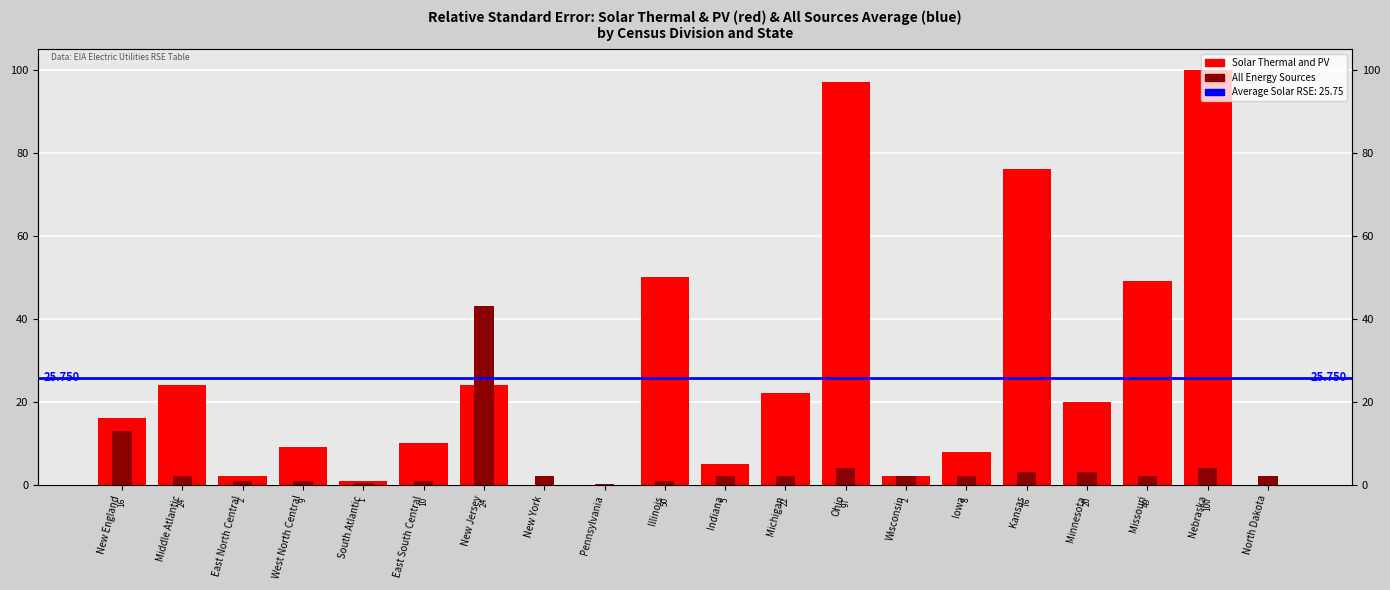

Reading left to right, what are all the values shown in this chart?

Solar Thermal and PV: New England=16.0	Middle Atlantic=24.0	East North Central=2.0	West North Central=9.0	South Atlantic=1.0	East South Central=10.0	New Jersey=24.0	New York=0.0	Pennsylvania=0.0	Illinois=50.0	Indiana=5.0	Michigan=22.0	Ohio=97.0	Wisconsin=2.0	Iowa=8.0	Kansas=76.0	Minnesota=20.0	Missouri=49.0	Nebraska=100.0	North Dakota=0.0
All Energy Sources: New England=13.0	Middle Atlantic=2.0	East North Central=1.0	West North Central=1.0	South Atlantic=0.5	East South Central=1.0	New Jersey=43.0	New York=2.0	Pennsylvania=0.2	Illinois=1.0	Indiana=2.0	Michigan=2.0	Ohio=4.0	Wisconsin=2.0	Iowa=2.0	Kansas=3.0	Minnesota=3.0	Missouri=2.0	Nebraska=4.0	North Dakota=2.0